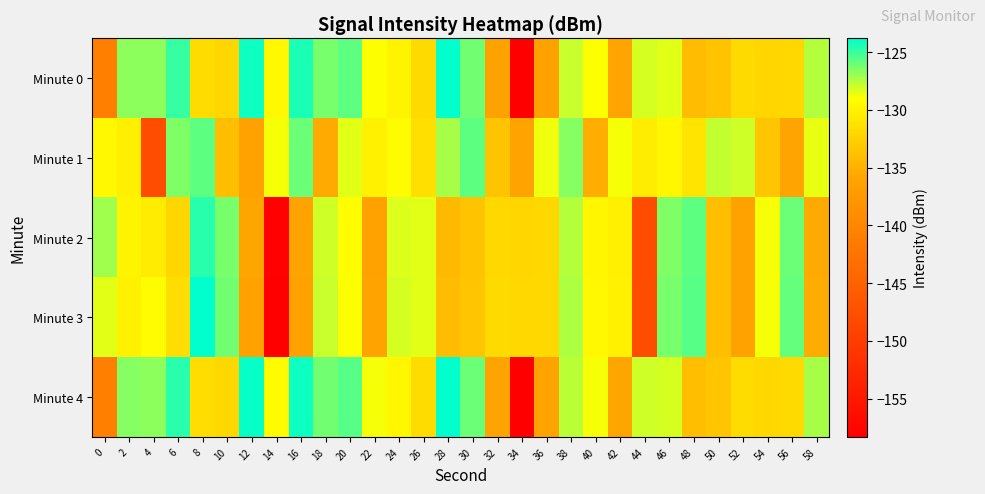

Rank the series at 44 from lowest to highest value.

Minute 2, Minute 3, Minute 1, Minute 0, Minute 4